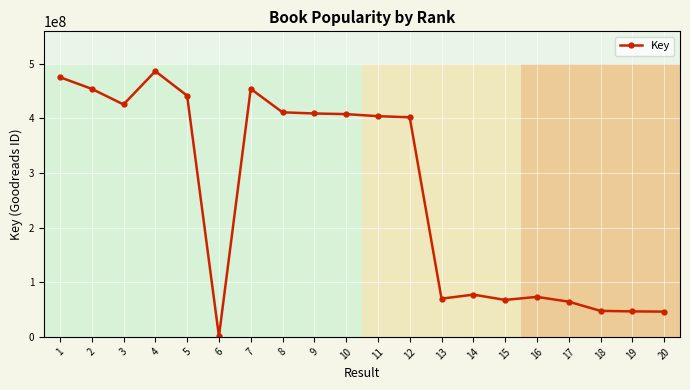

The value at 4 is 486523205. True or false?

True